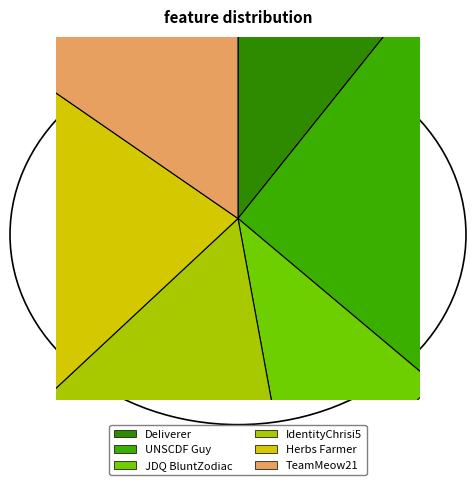

Is it true that JDQ BluntZodiac is 11% of the pie?

True